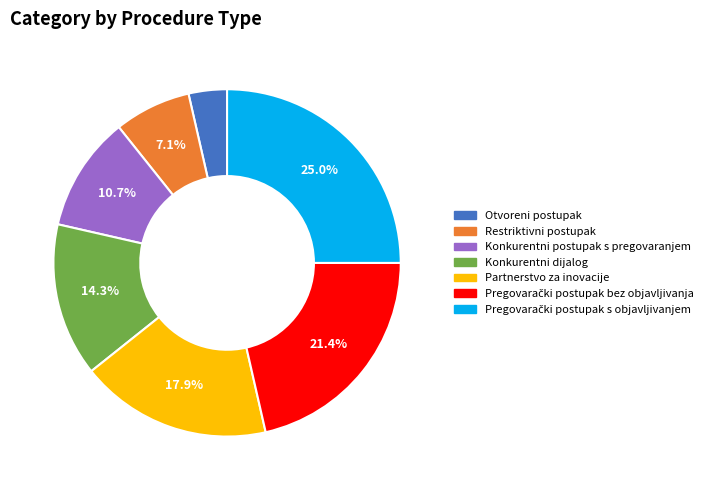

Between Restriktivni postupak and Konkurentni dijalog, which is larger?

Konkurentni dijalog